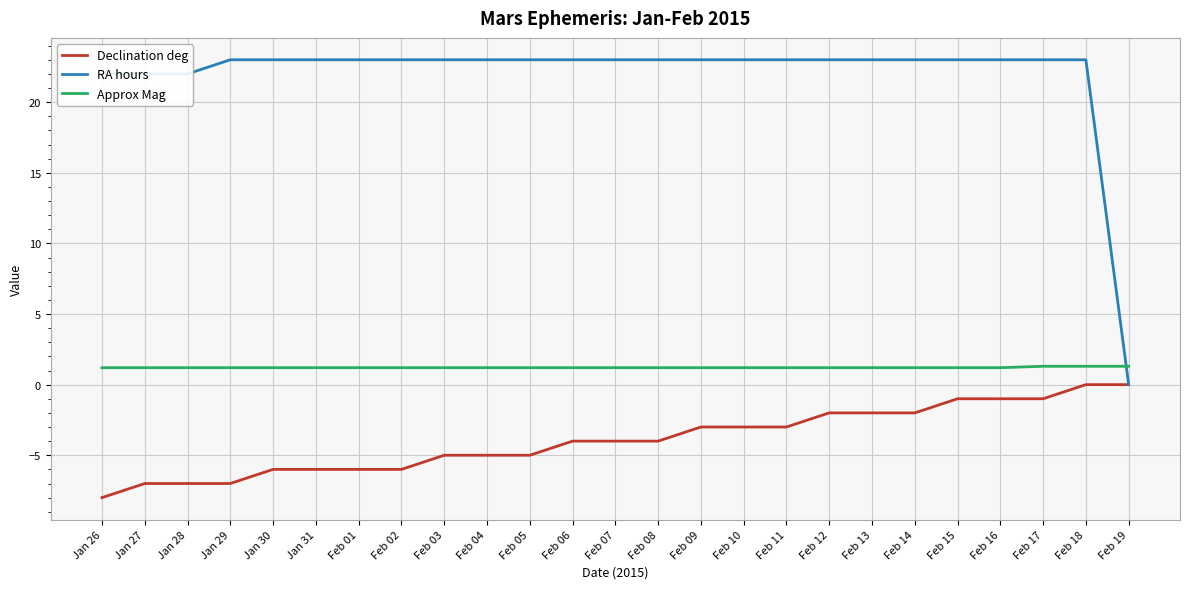

What is the minimum value for Approx Mag?

1.2